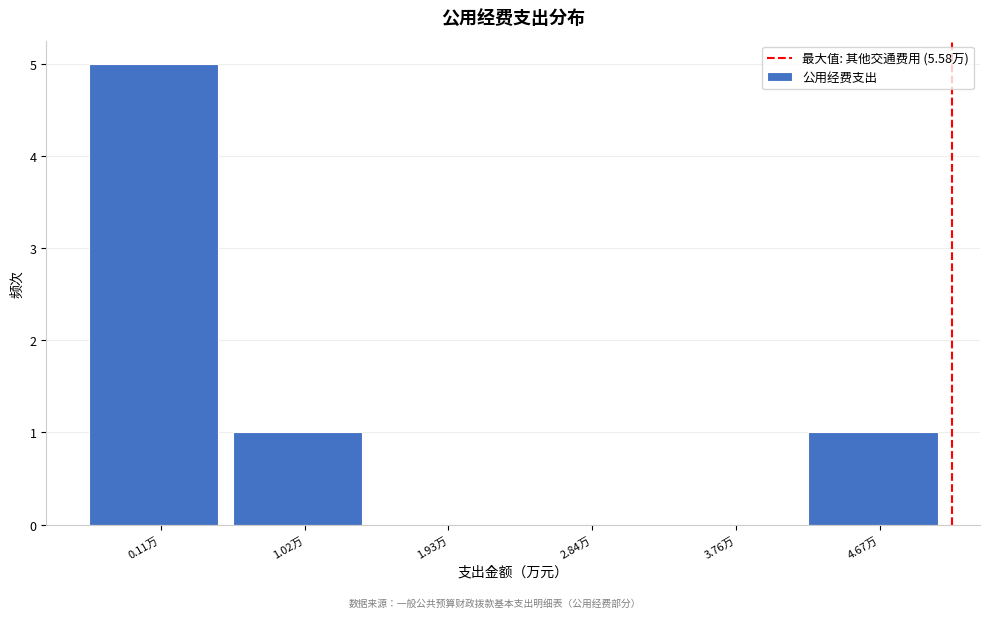

Reading left to right, what are all the values shown in this chart?

0.11万=5	1.02万=1	1.93万=0	2.84万=0	3.76万=0	4.67万=1